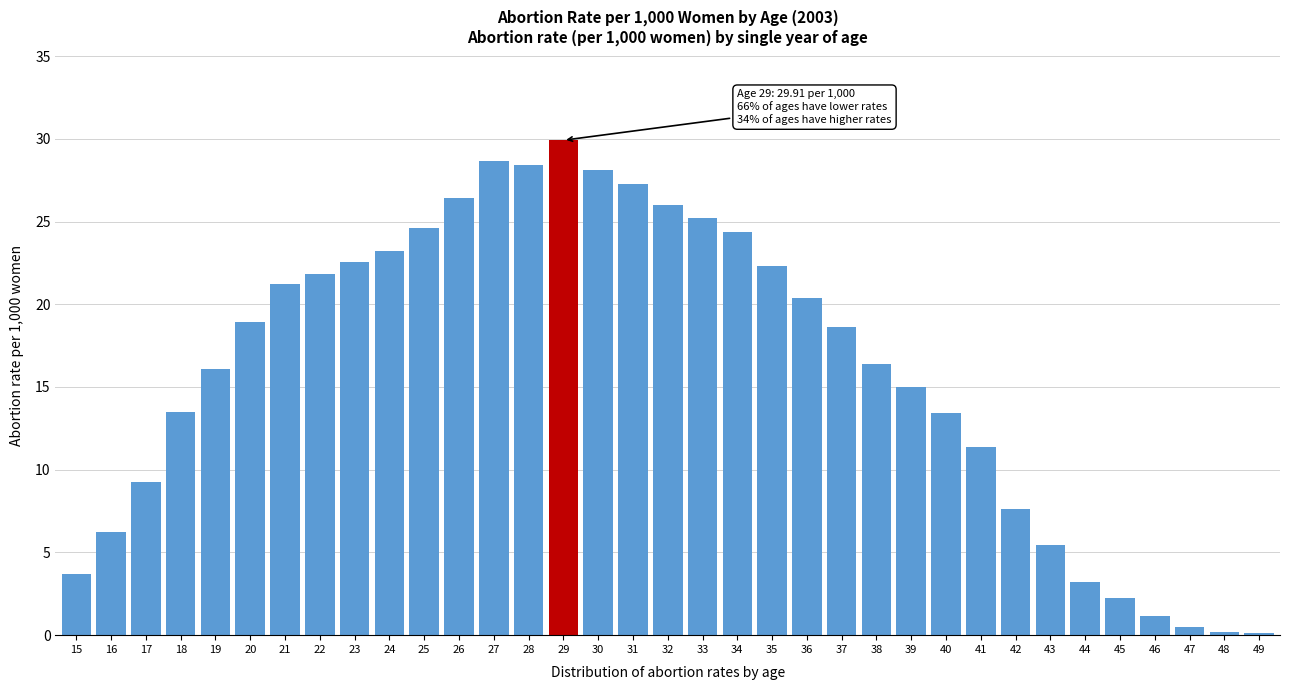

The chart shows a value of 29.9 at 20. True or false?

False